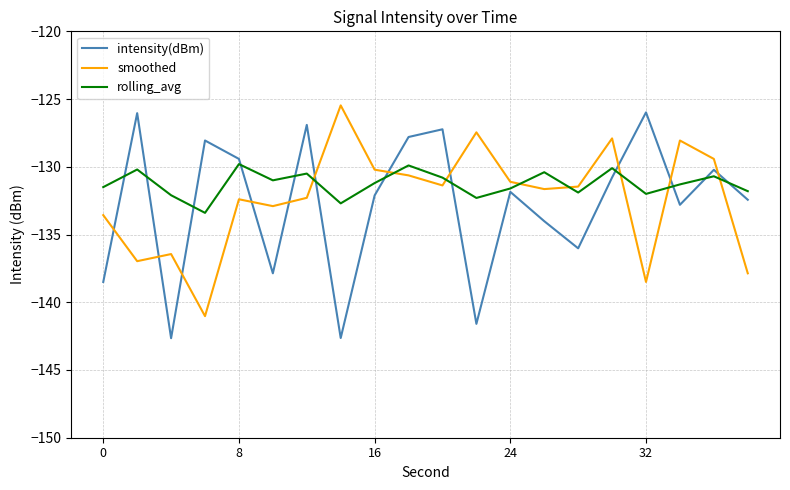

Which series ends up on top after the final intersection of rolling_avg and smoothed?

rolling_avg